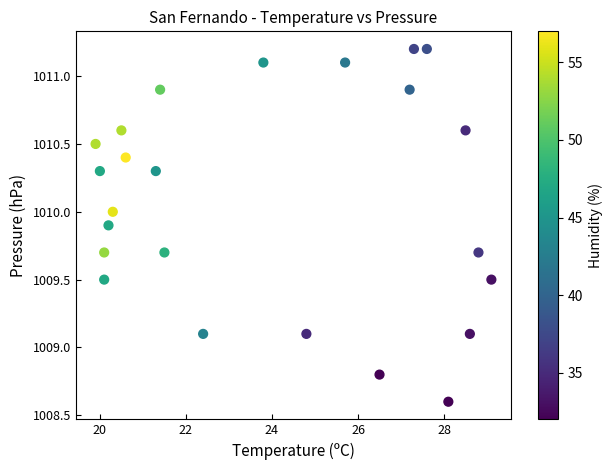

What is the range of X values (max minus min)?

9.2